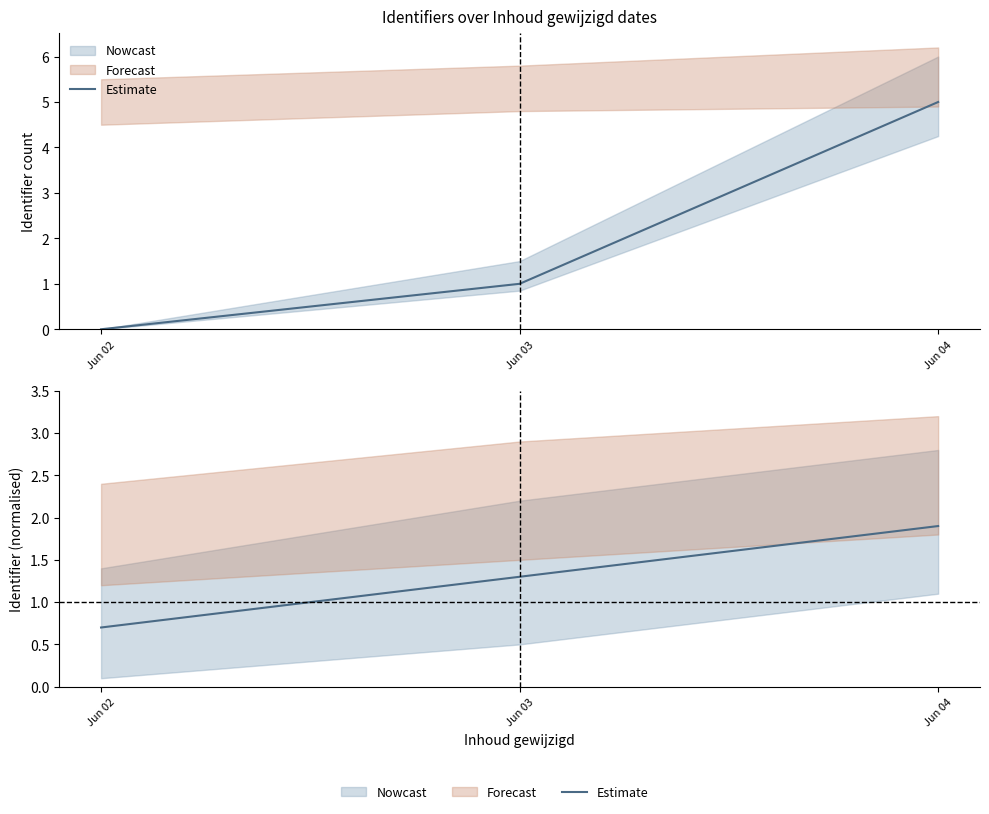

How many categories are shown in the chart?

3